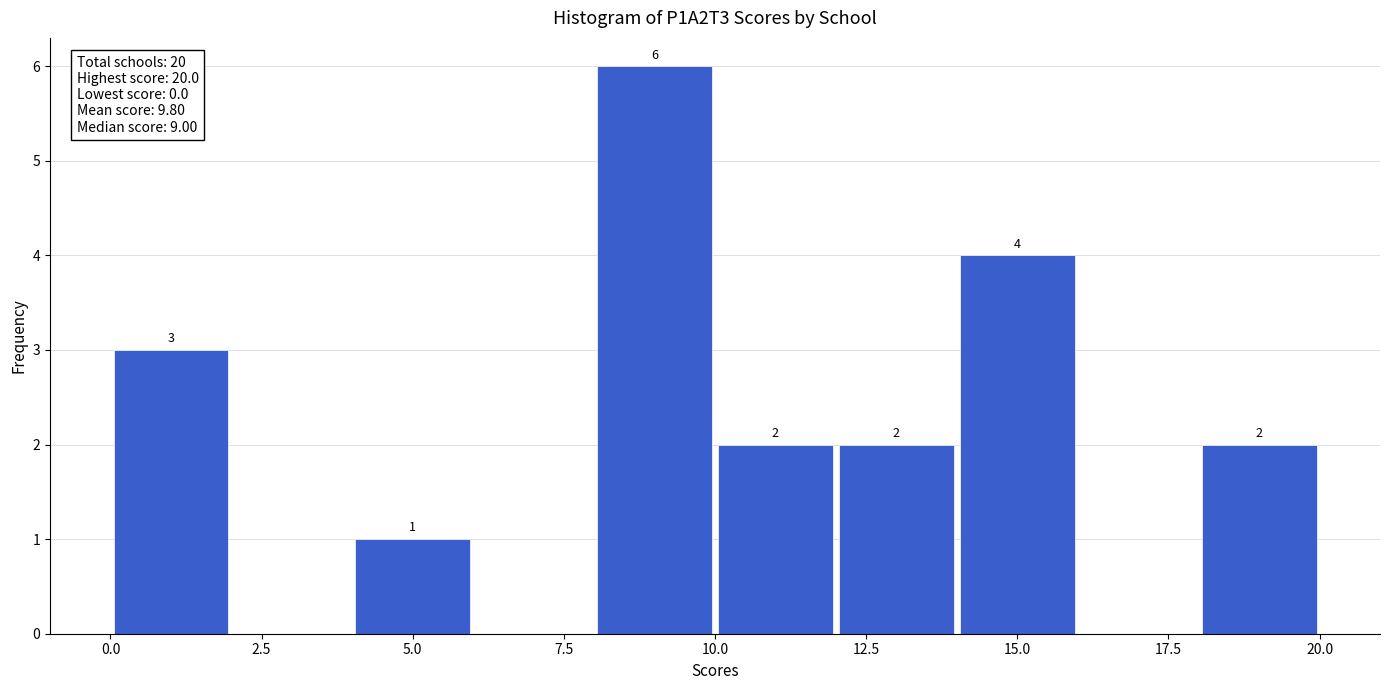

Which range on the x-axis has the tallest bar?

8 to 10